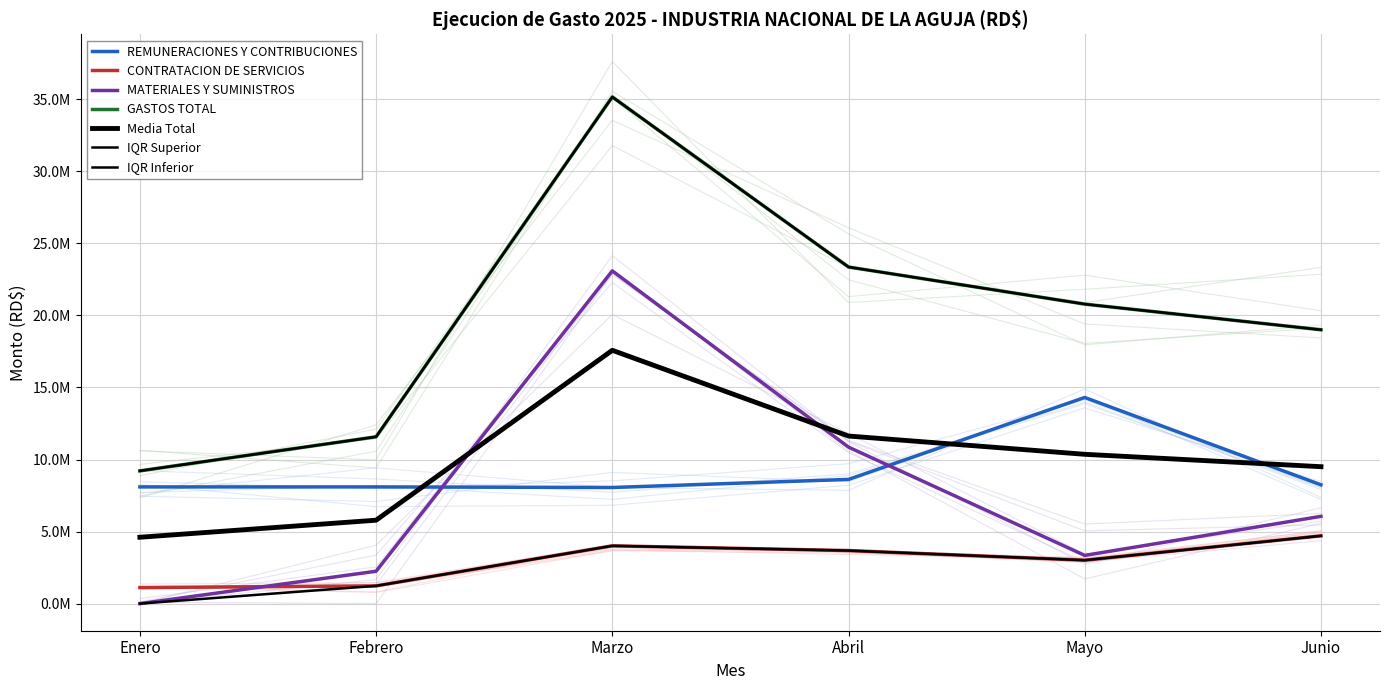

Read the REMUNERACIONES Y CONTRIBUCIONES value at Marzo.

8058606.7